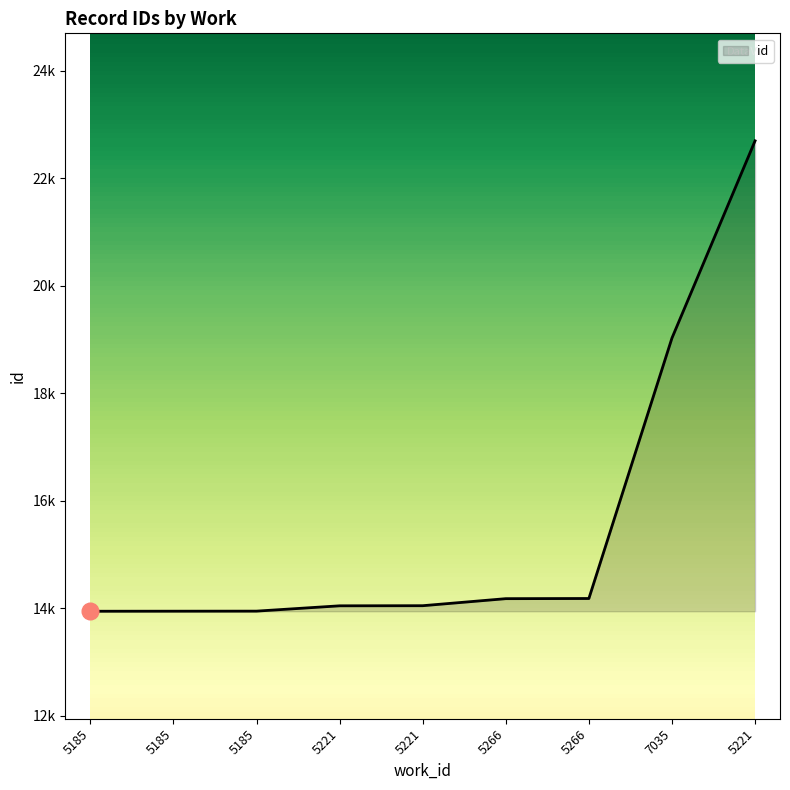

Is this an area chart (filled region under the line)?

Yes